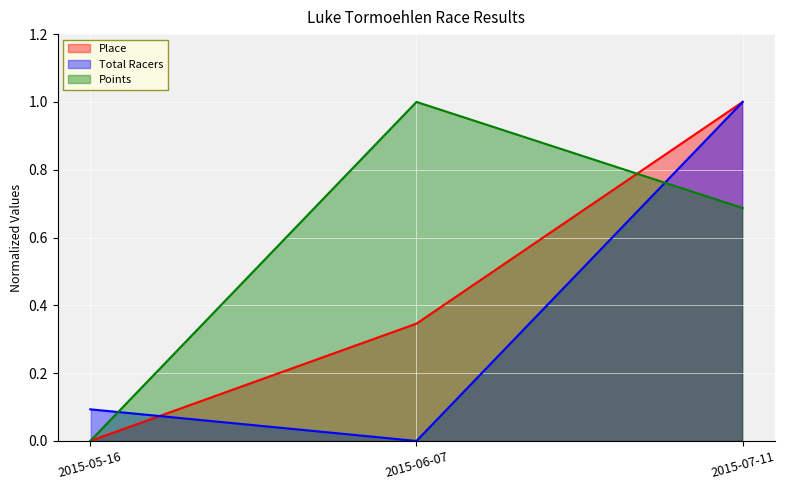

What are all the series names shown in the legend?

Place, Total Racers, Points